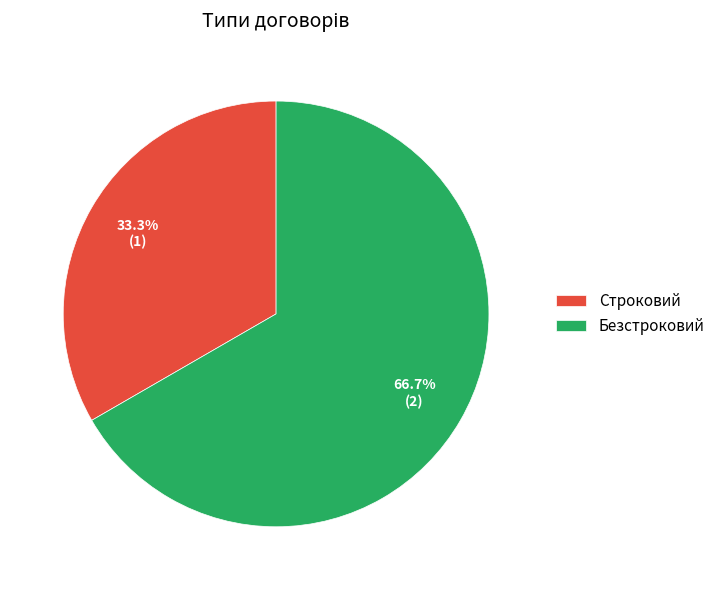

Which slice is the smallest?

Строковий